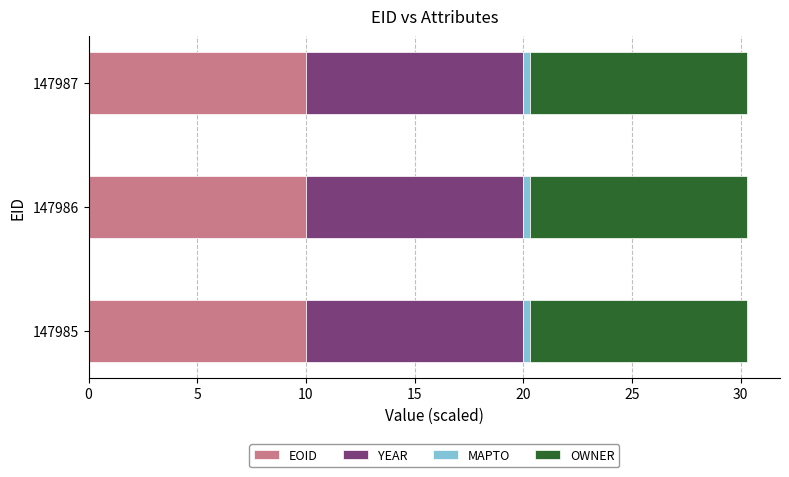

What is the maximum value for EOID?

10.0